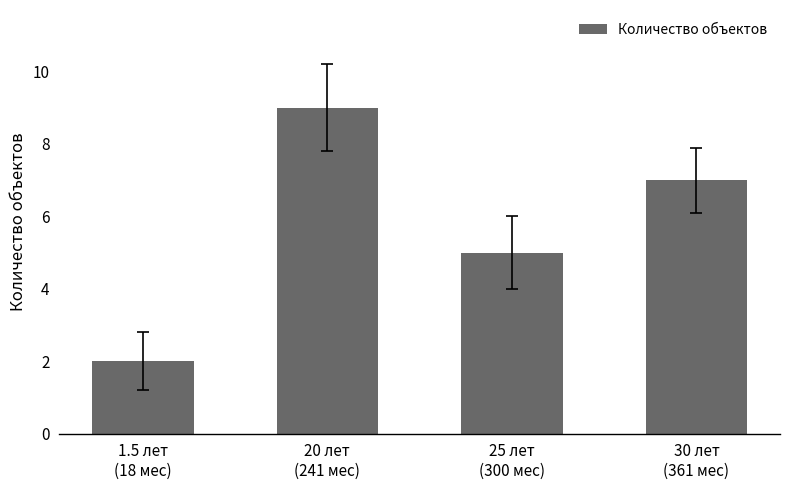

What is the difference between the maximum and minimum values?

7